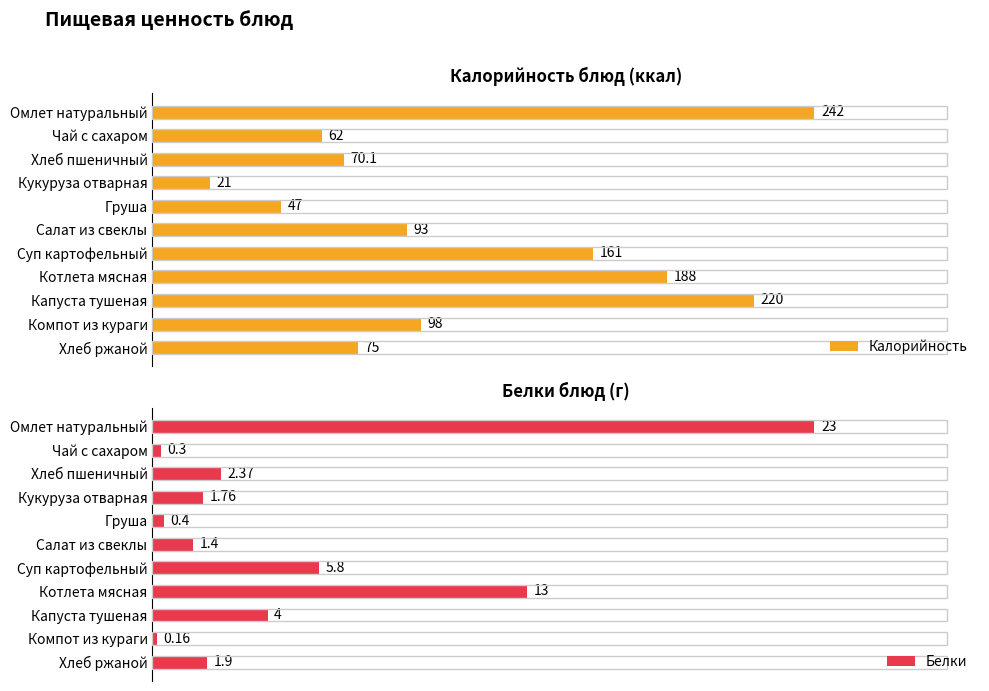

What is the highest value of the Белки series?

23.0